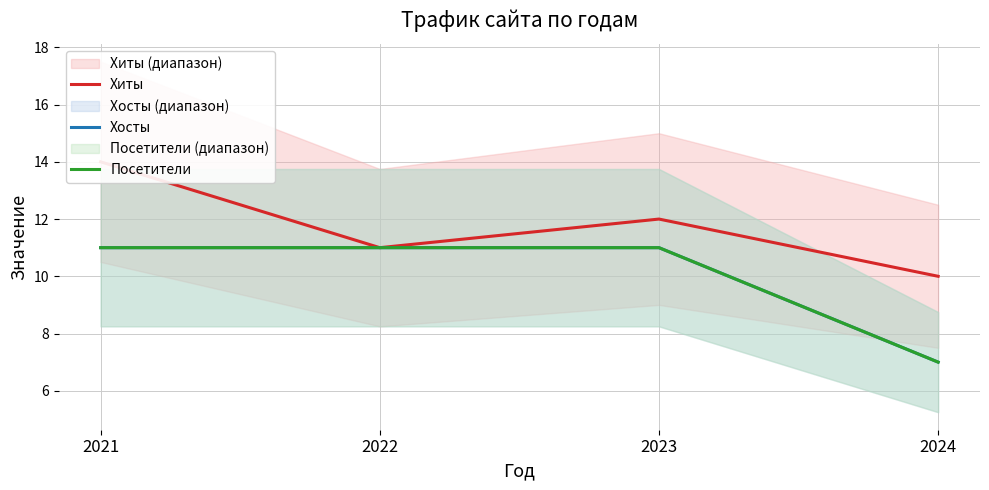

True or false: Хиты and Посетители cross at least once.

False